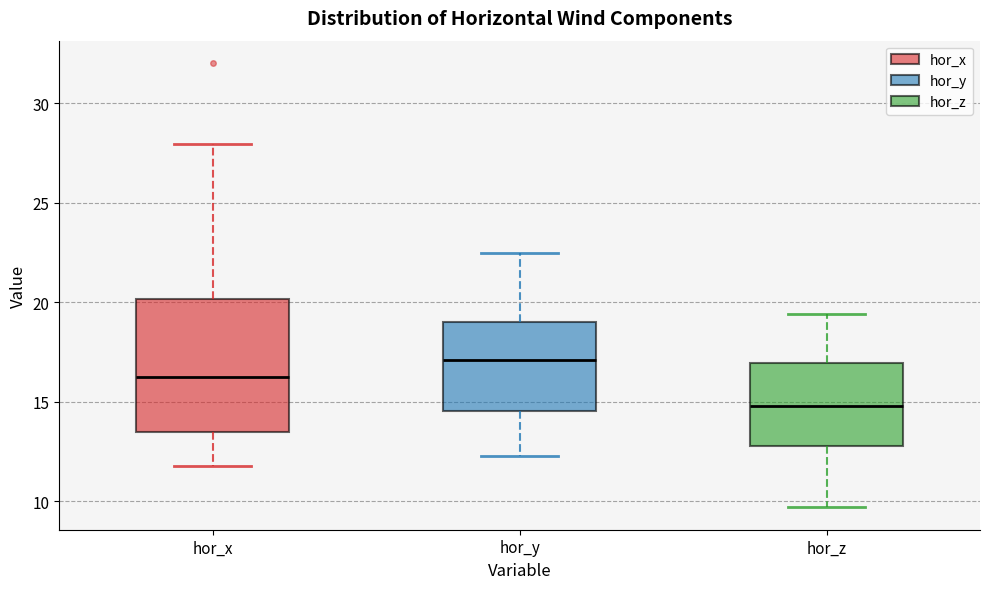

Reading left to right, transcribe this box plot: for each box, give where its median line is, the range the box spans, and where its two whiskers end, as read against the y-axis. The values are not printed on the chart, so give them approximately, as read against the axis.

hor_x: median 16.0, box 13.5 to 20.0, whiskers 12.0 to 28.0
hor_y: median 17.0, box 14.5 to 19.0, whiskers 12.5 to 22.5
hor_z: median 15.0, box 13.0 to 17.0, whiskers 9.5 to 19.5